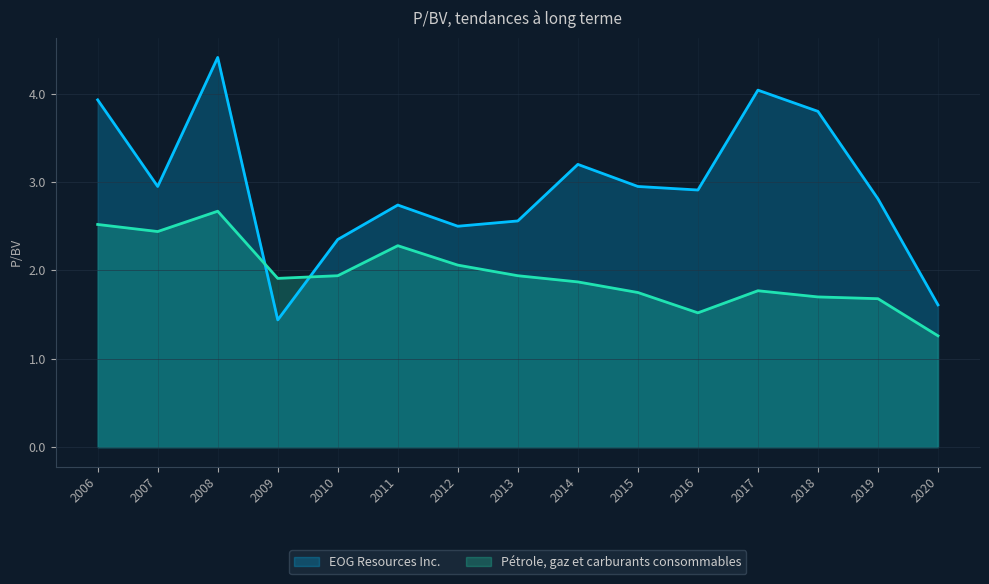

What is the average value of the Pétrole, gaz et carburants consommables series?

2.0